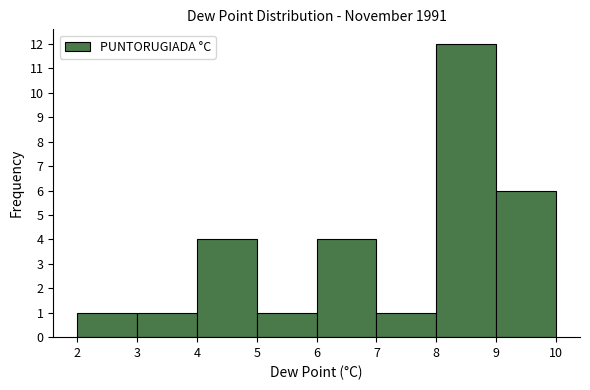

Reading left to right, transcribe this chart: for each bar, give the range it covers on the x-axis and its height. The values are not printed on the chart, so give them approximately, as read against the axis.

2 to 3: 1
3 to 4: 1
4 to 5: 4
5 to 6: 1
6 to 7: 4
7 to 8: 1
8 to 9: 12
9 to 10: 6